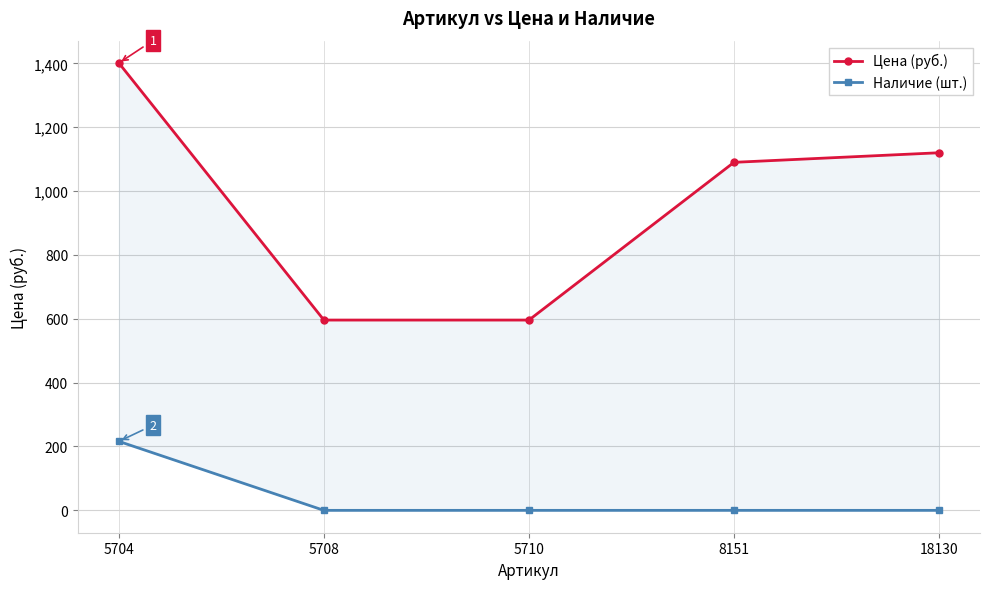

Reading left to right, transcribe all the data shown in this chart.

Цена (руб.): 5704=1401	5708=596	5710=596	8151=1090	18130=1120
Наличие (шт.): 5704=216	5708=0	5710=0	8151=0	18130=0